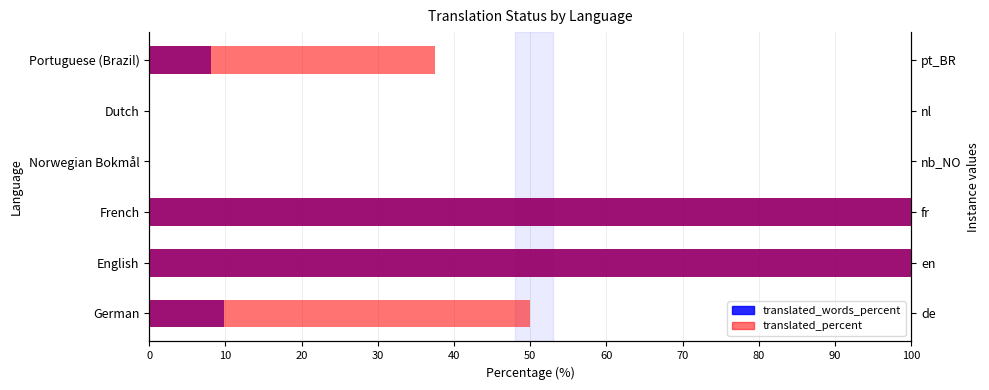

Which series has the largest range (max minus min)?

translated_words_percent